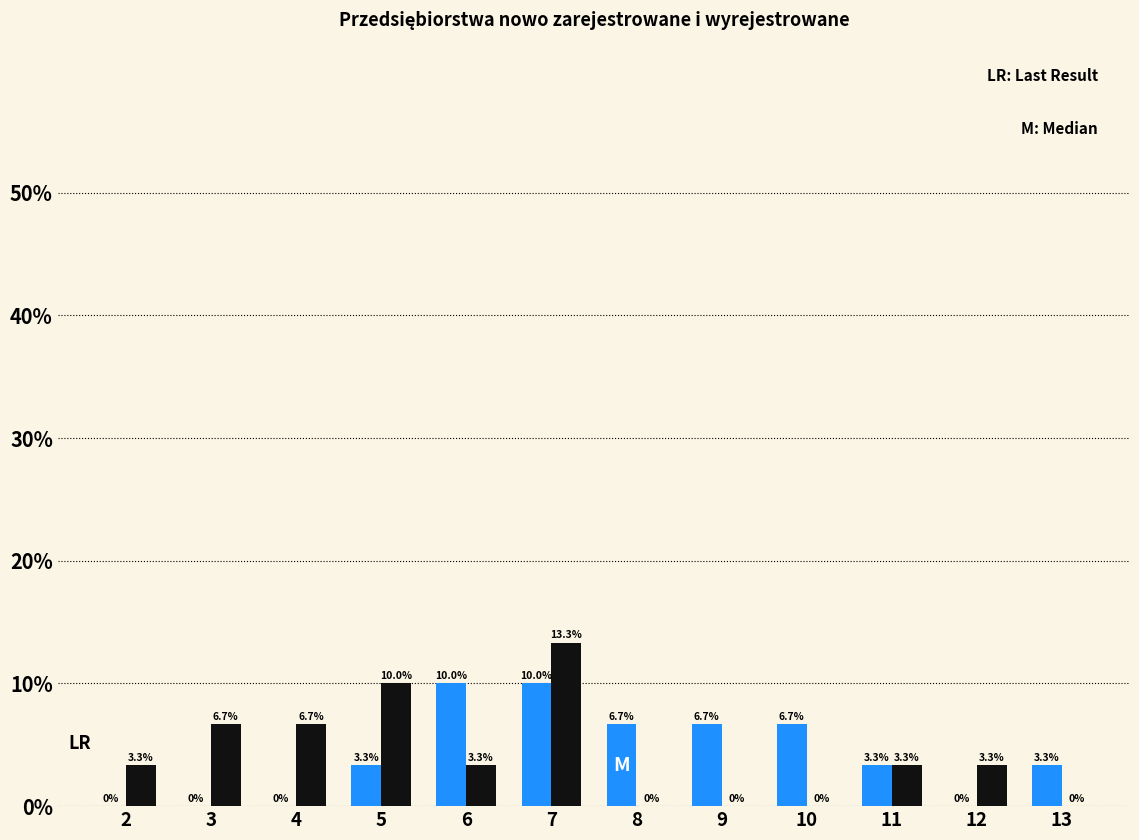

Does the chart contain stacked bars?

No